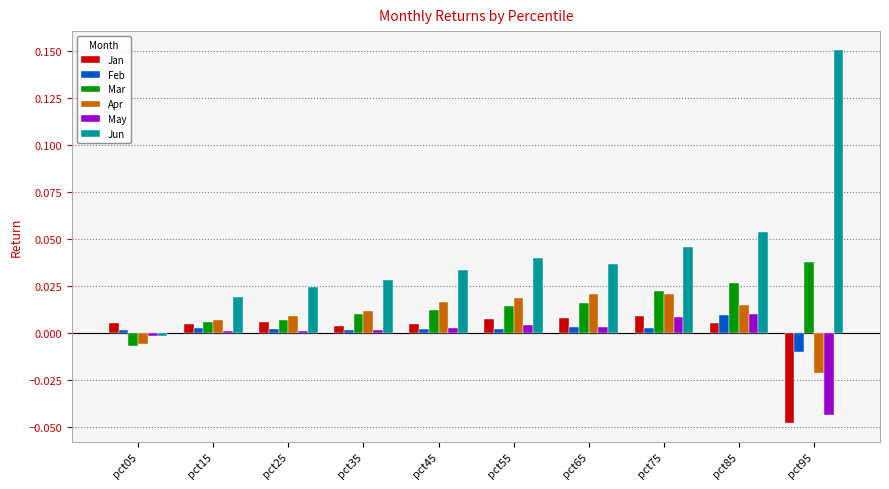

How many data points in May are above 0?

8